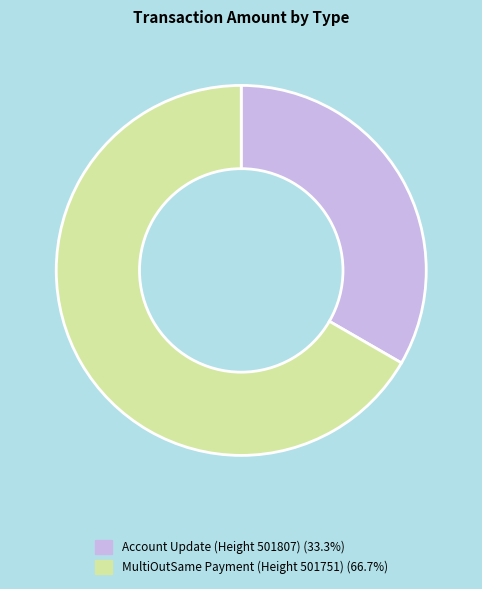

What is the smallest slice in the pie chart?

Account Update (Height 501807)